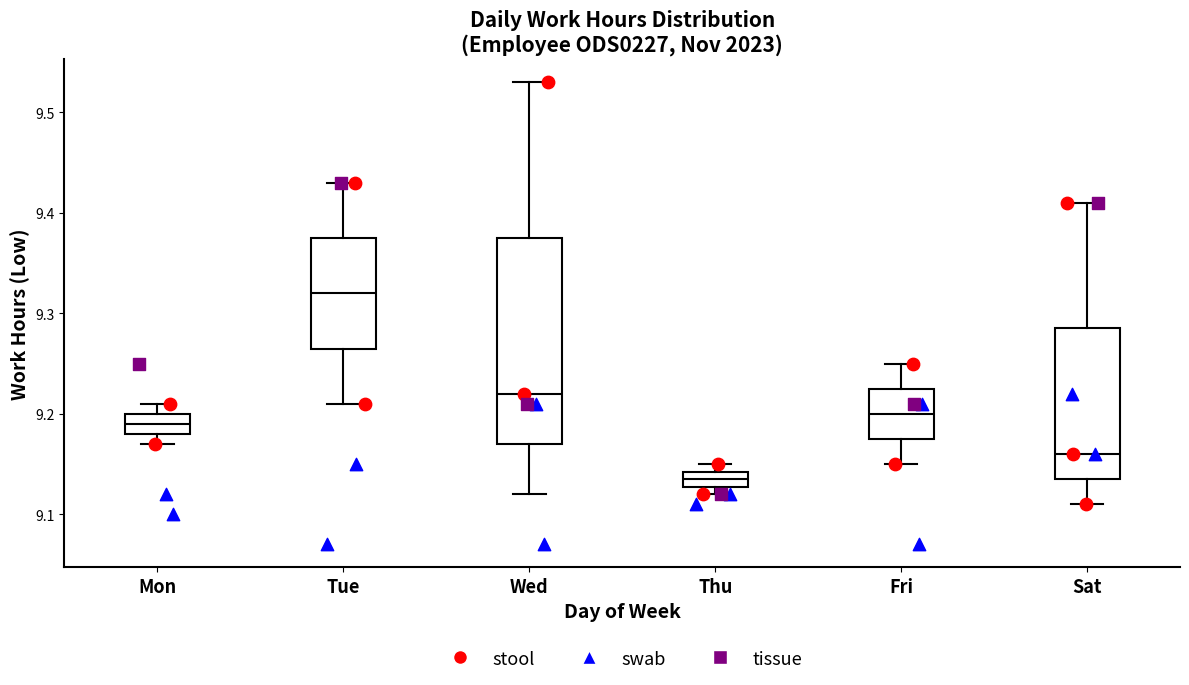

Which box has the lowest median line?

Thu